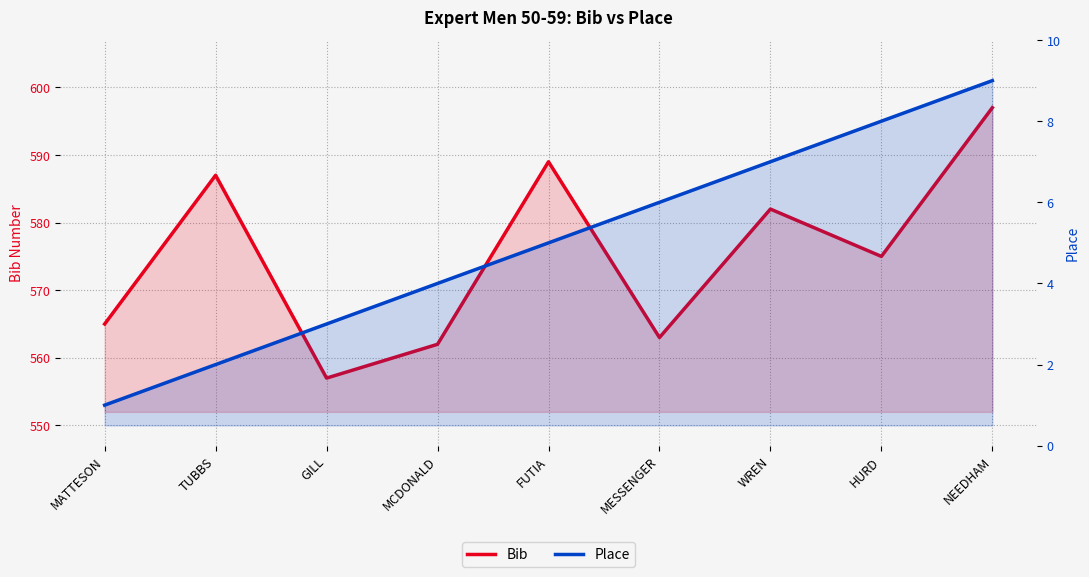

Is it true that Place equals 1 at MATTESON?

True